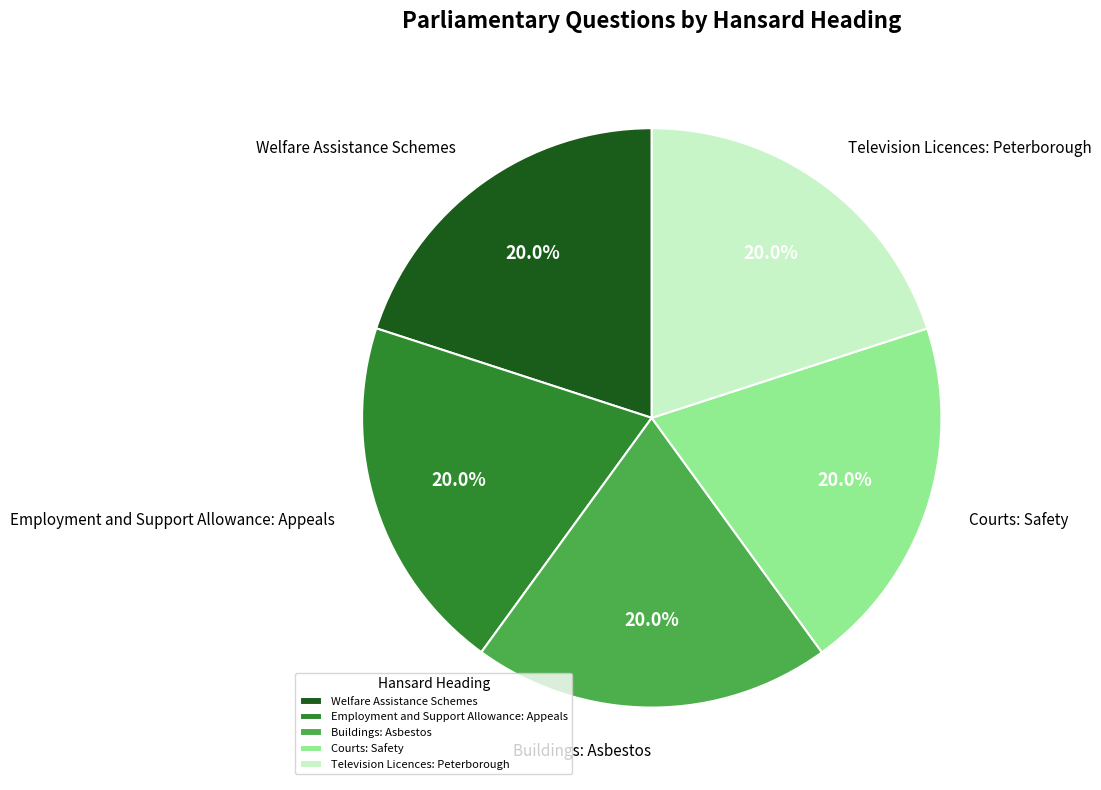

Approximately how many times larger is the value at Television Licences: Peterborough compared to Buildings: Asbestos?

1.0